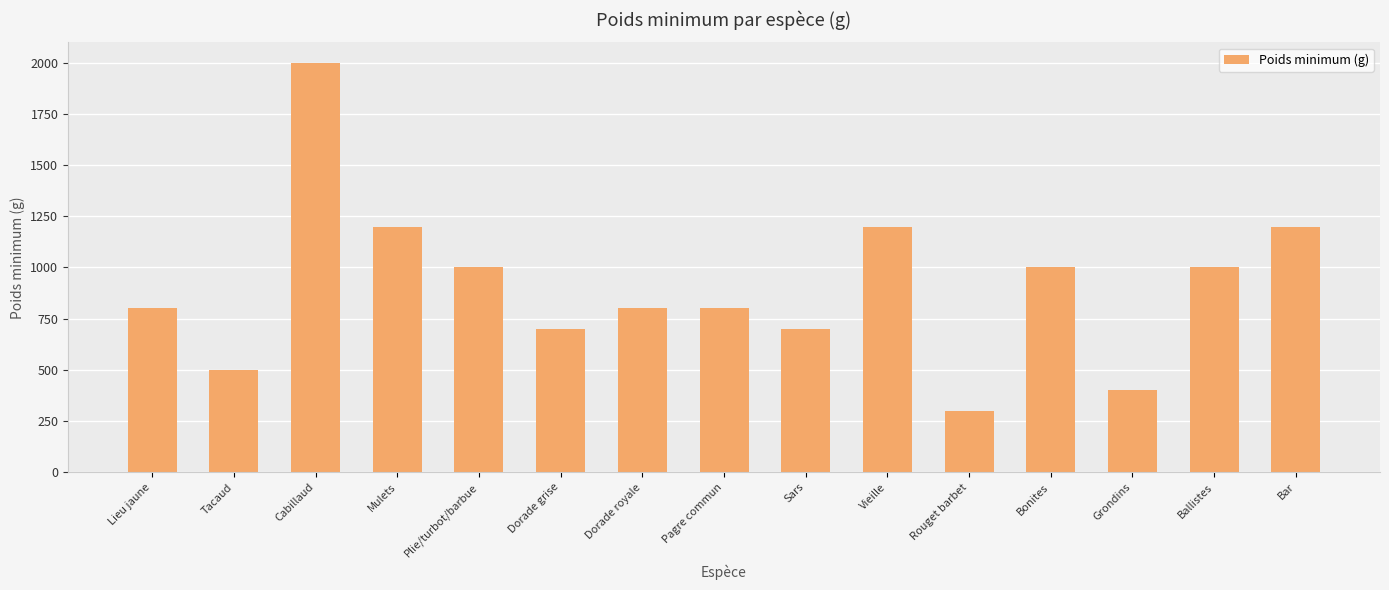

What position from the left is Mulets?

4